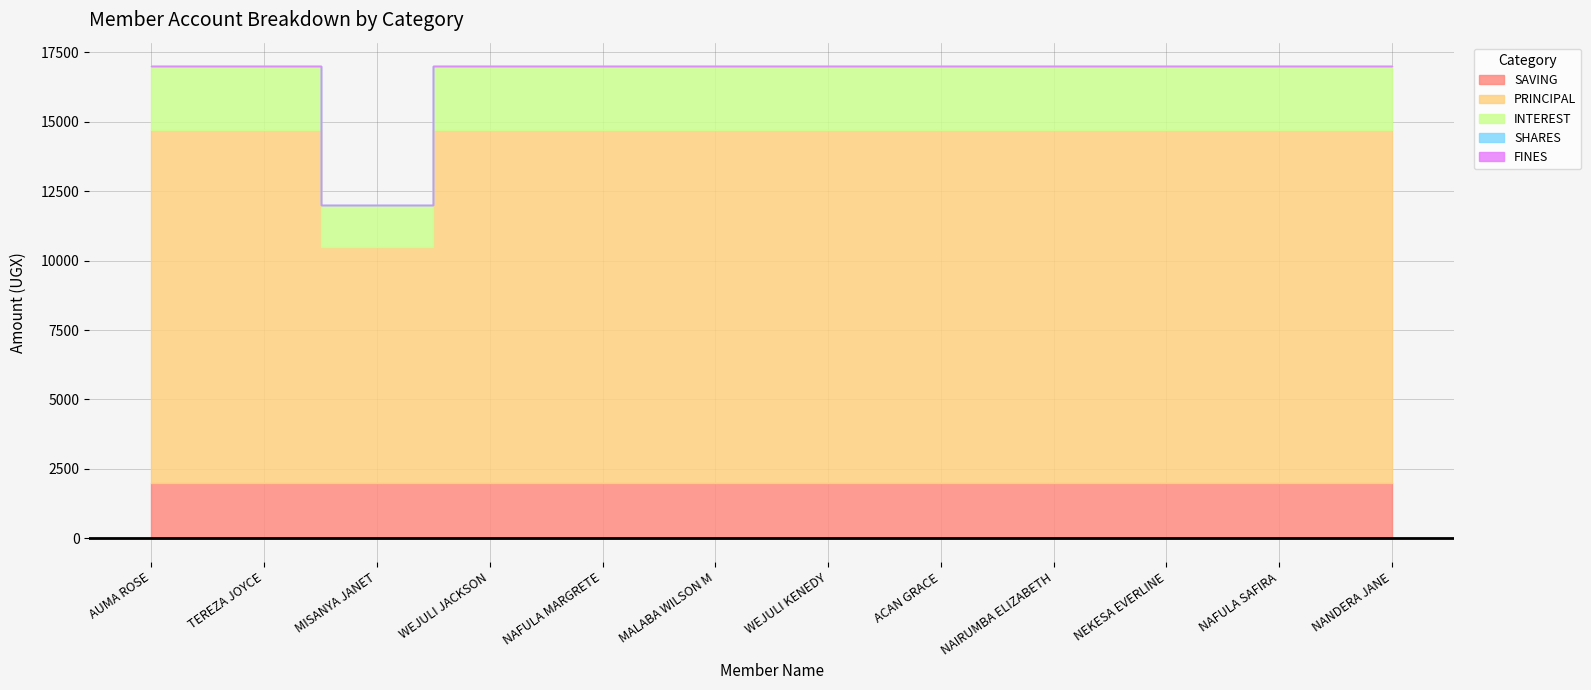

Which label corresponds to the largest value in the chart?

AUMA ROSE